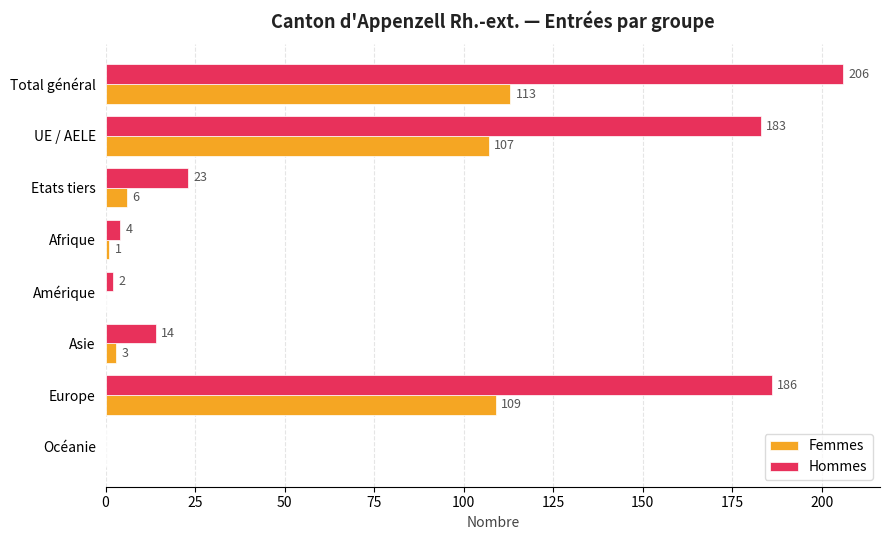

Between UE / AELE and Etats tiers, which series saw the biggest shift?

Hommes